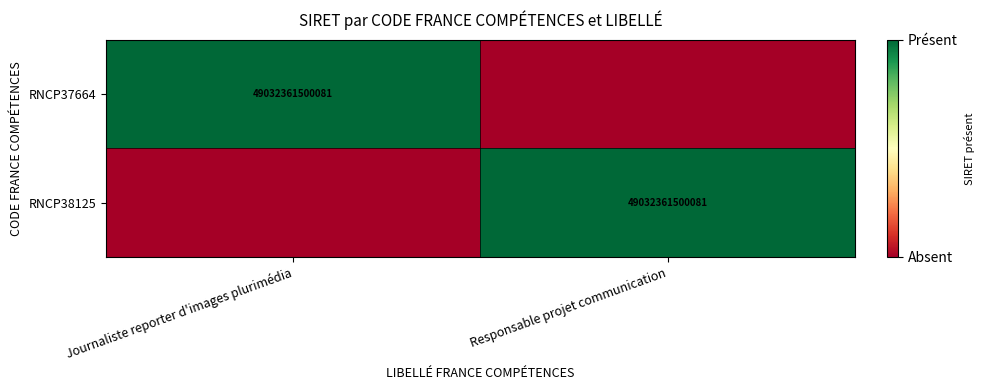

Which label corresponds to the smallest value in the chart?

Responsable projet communication